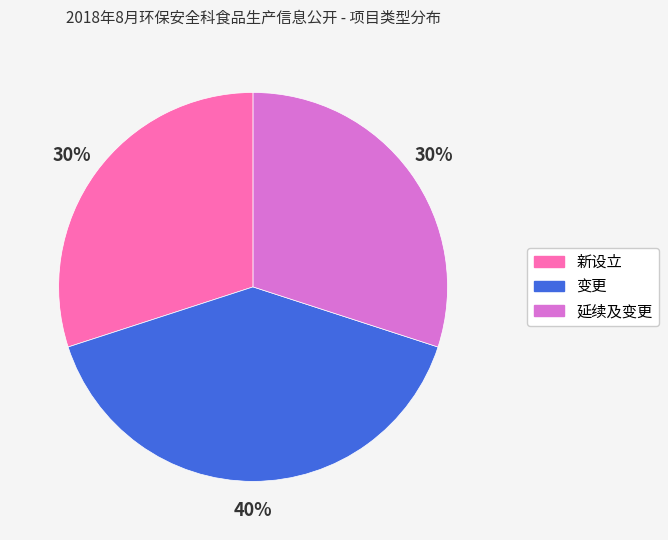

To the nearest percent, what percentage of the pie is 变更?

40%